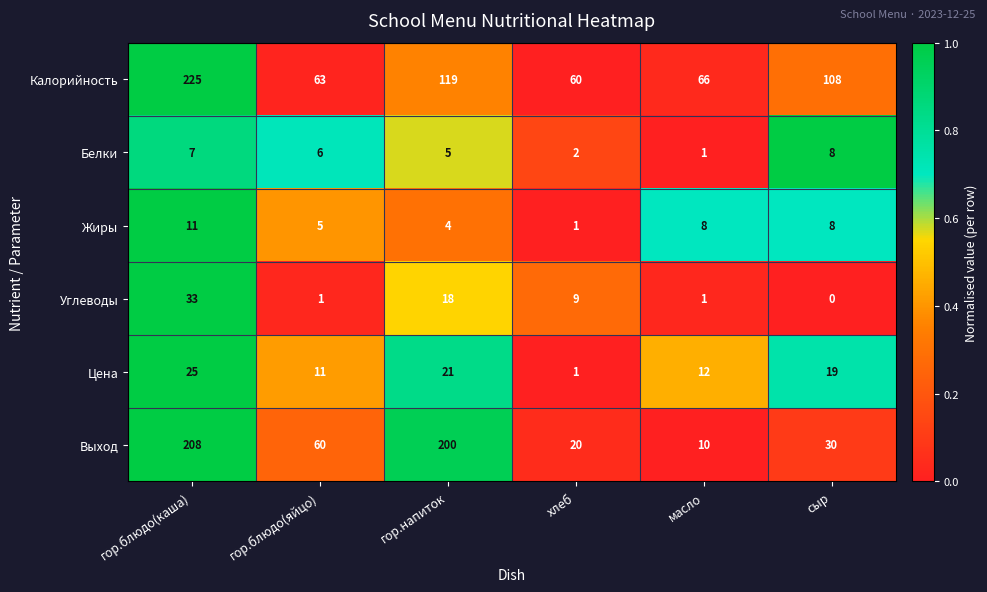

Between гор.блюдо(яйцо) and масло, which series saw the biggest shift?

Выход